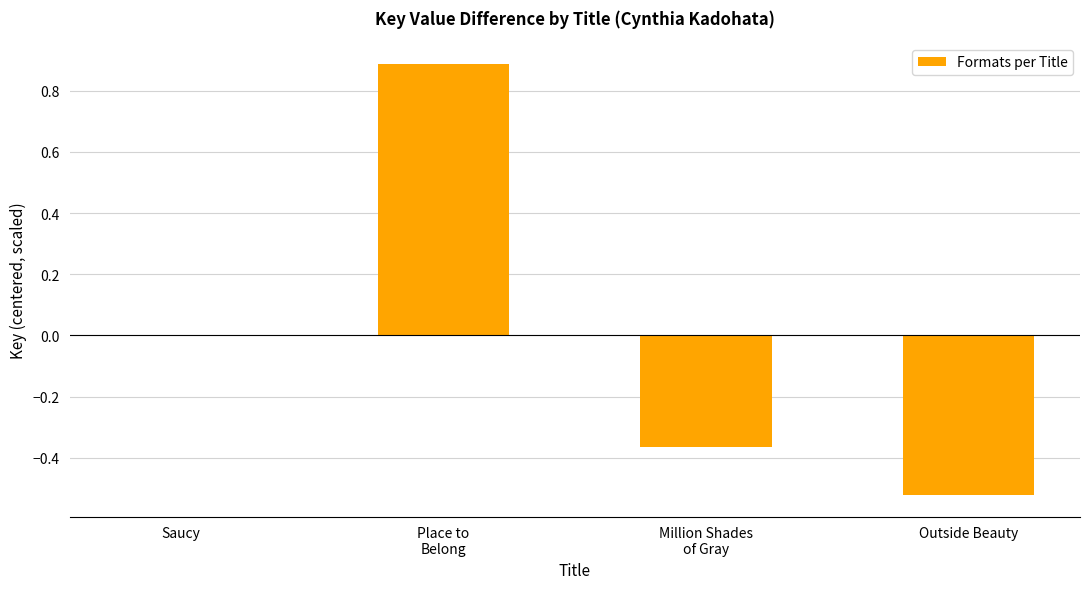

What is the maximum value shown in the chart?

0.9